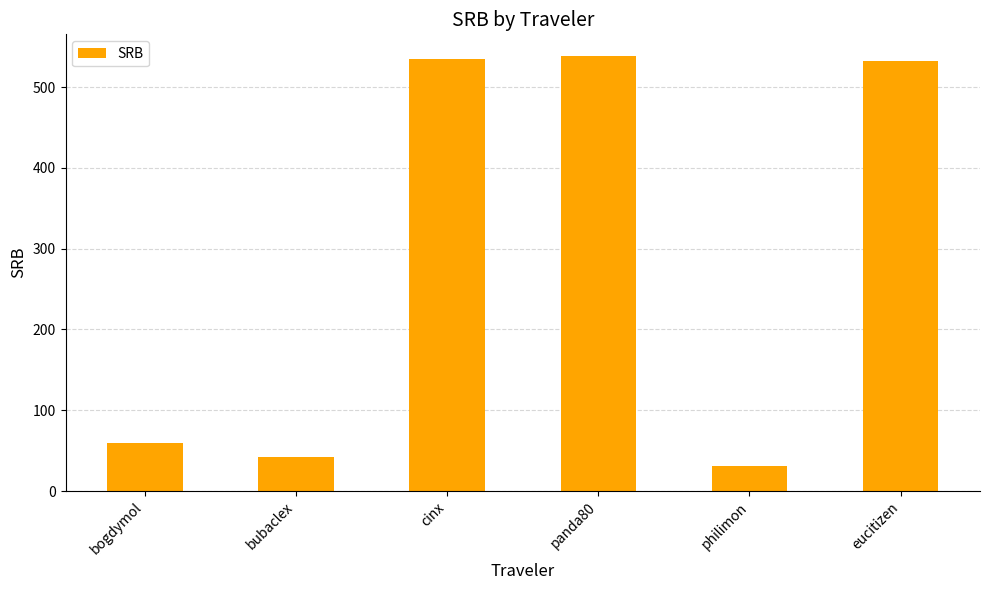

Which has a higher value, bubaclex or bogdymol?

bogdymol